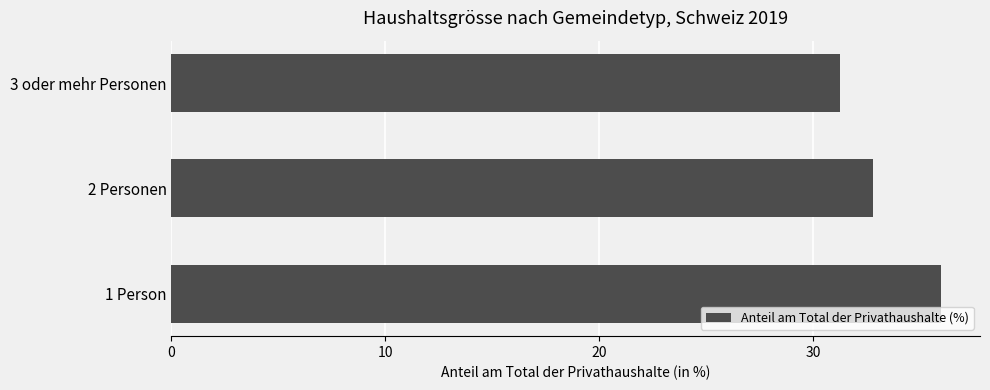

What is the change in value from 2 Personen to 3 oder mehr Personen?

-1.5